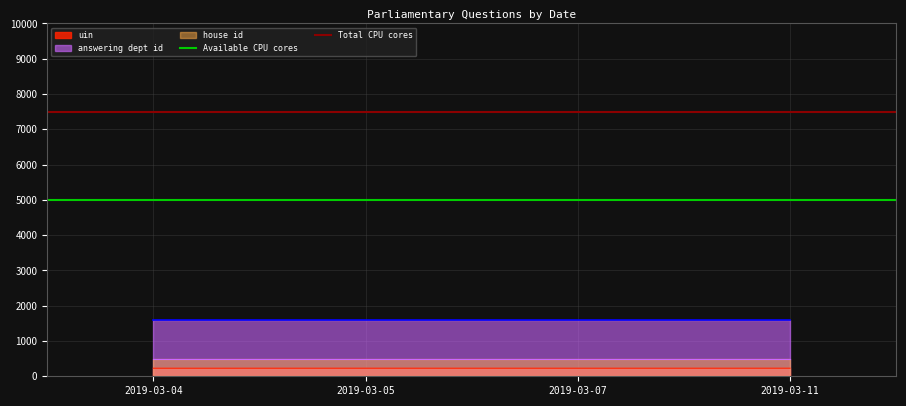

What is the lowest value of the Available CPU cores series?

5000